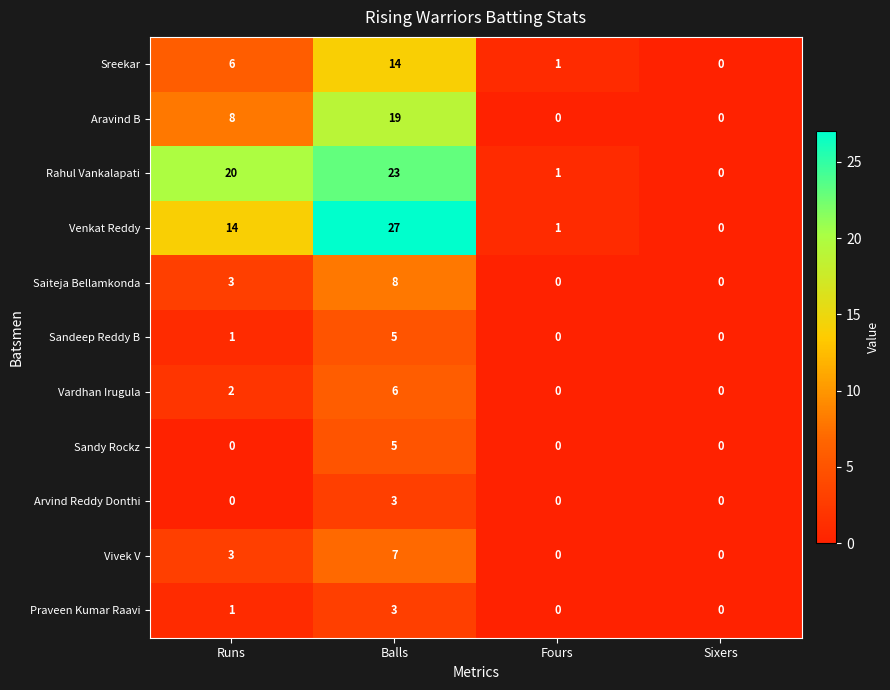

Where is Praveen Kumar Raavi nearest to the value 1?

Runs